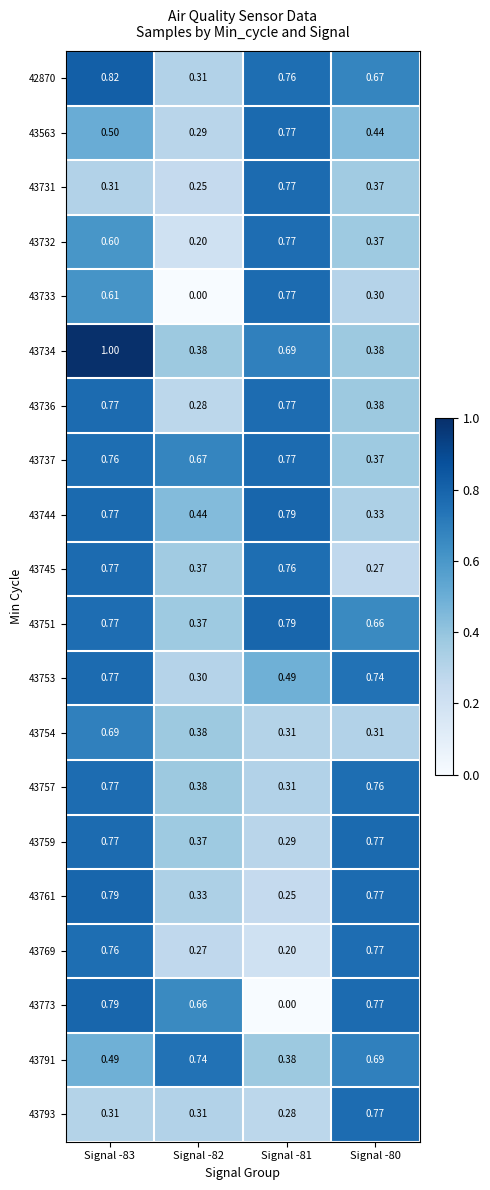

At which category is the sum across all series the highest?

Signal -83